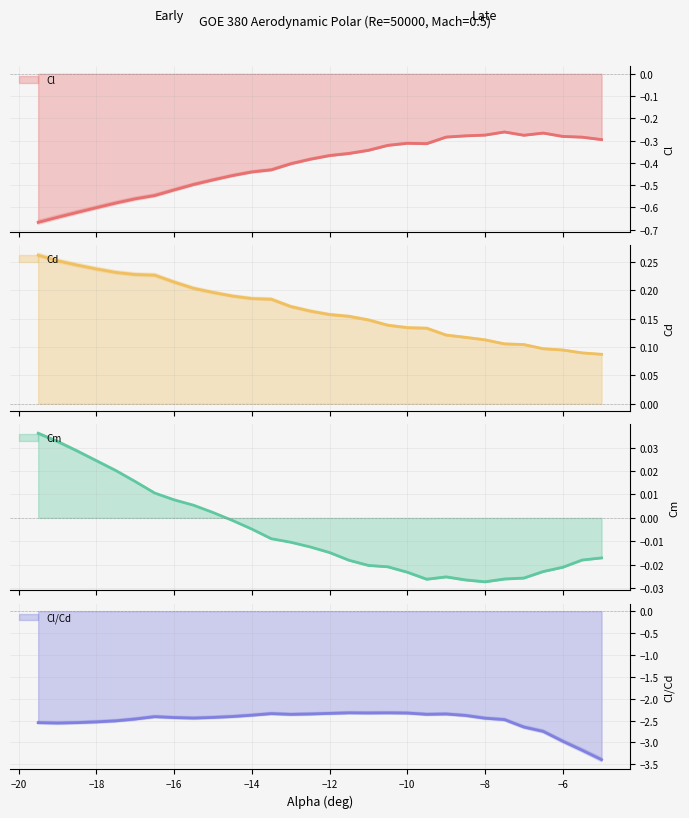

The Cl series shows -0.3 at 29. True or false?

True